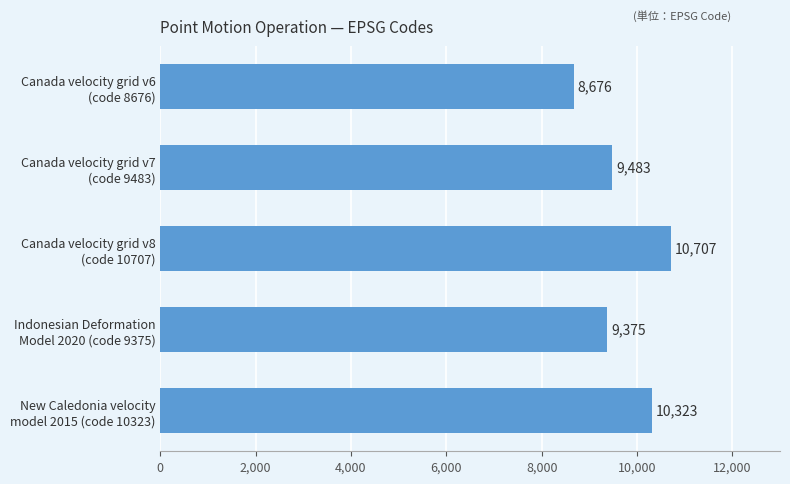

What is the greatest value displayed?

10707